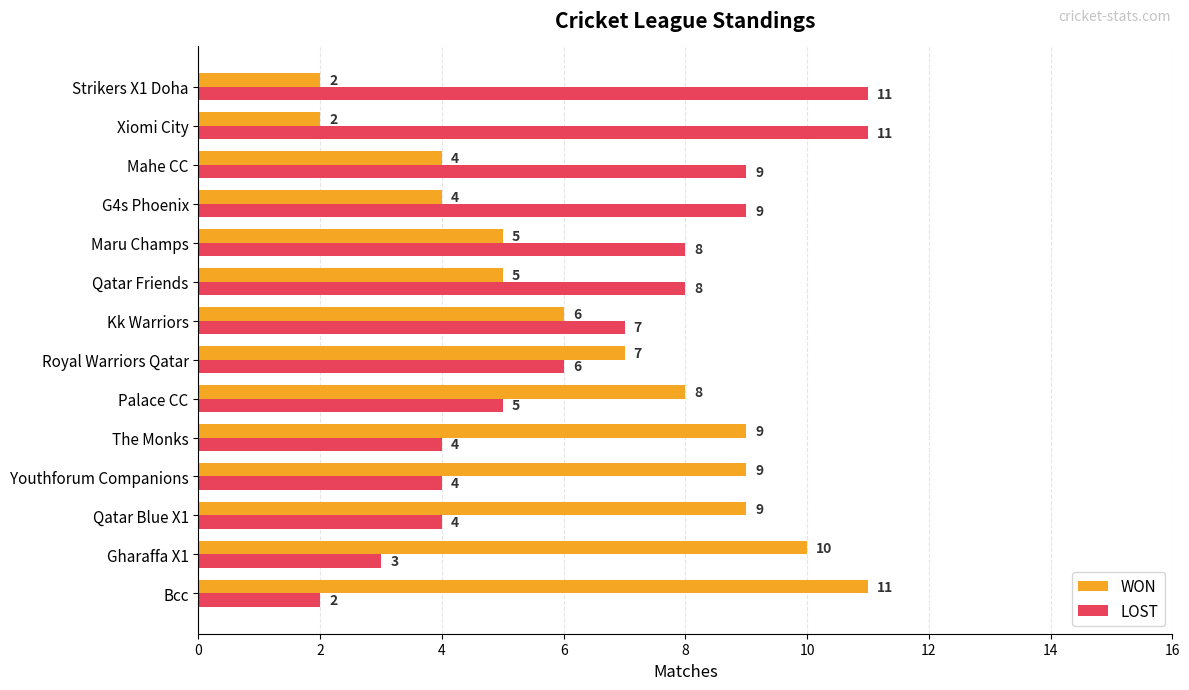

At Strikers X1 Doha, list the series in order from largest to smallest.

LOST, WON